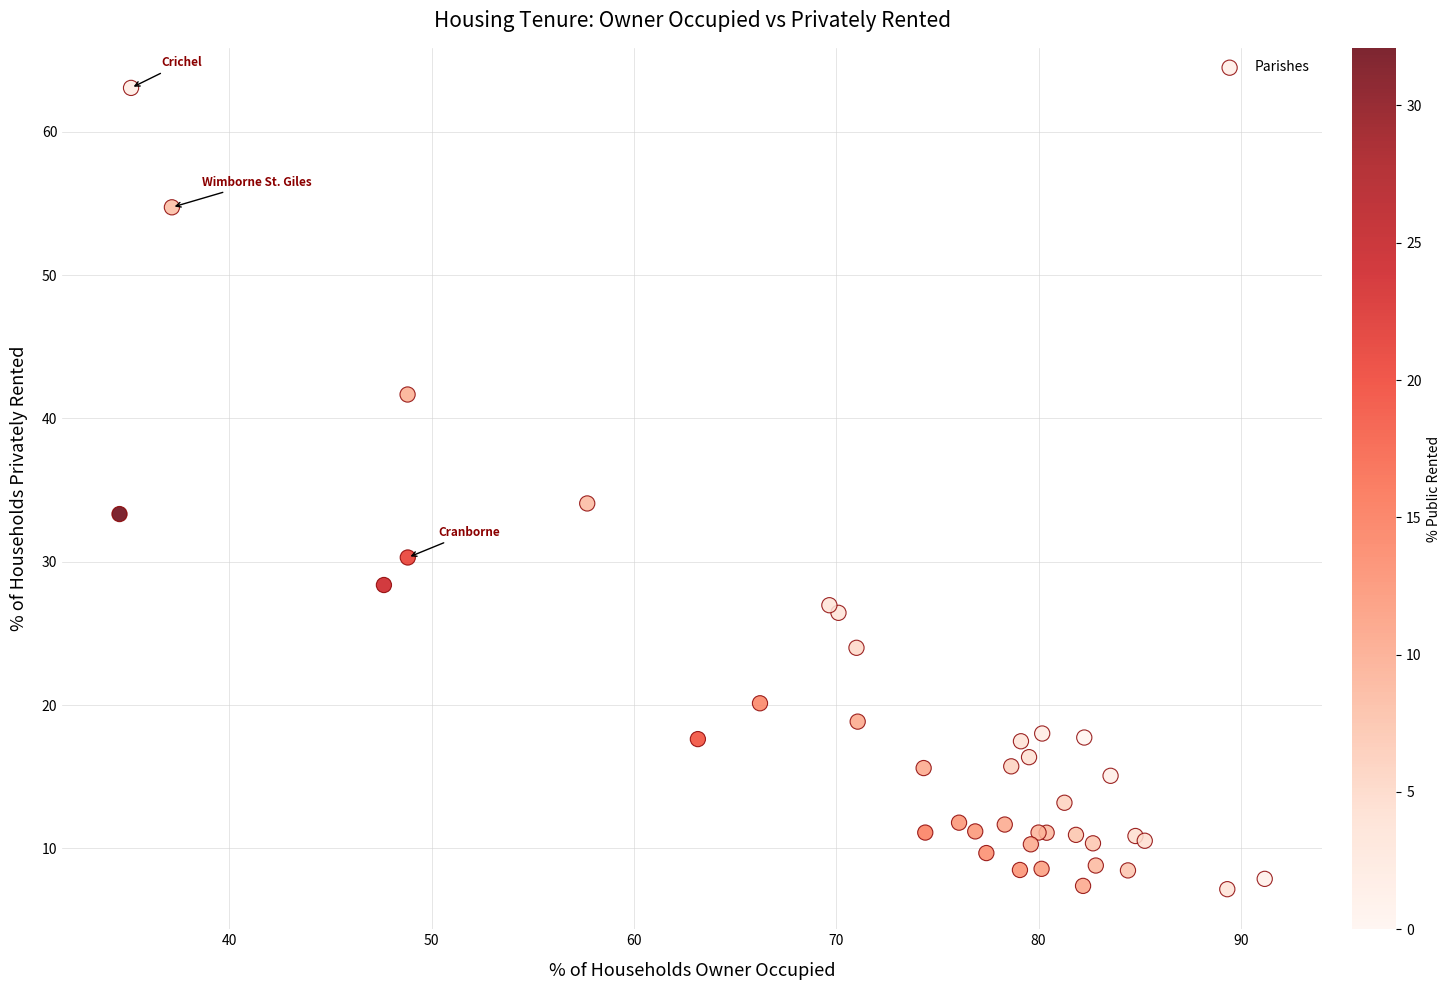

What Y value in the scatter plot is closest to 35?

34.1